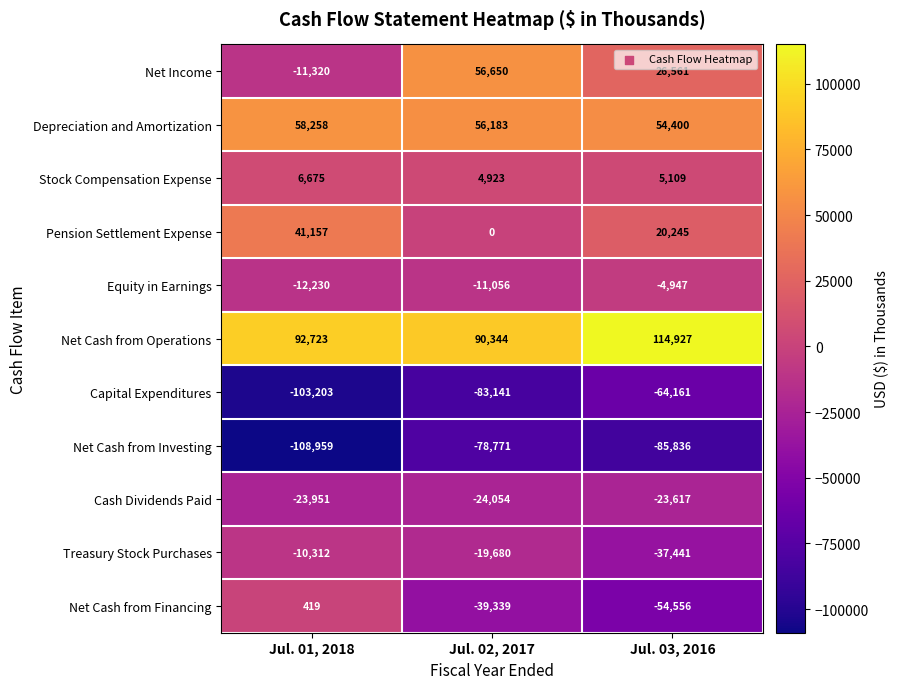

What is the average value of the Net Cash from Financing series?

-31159